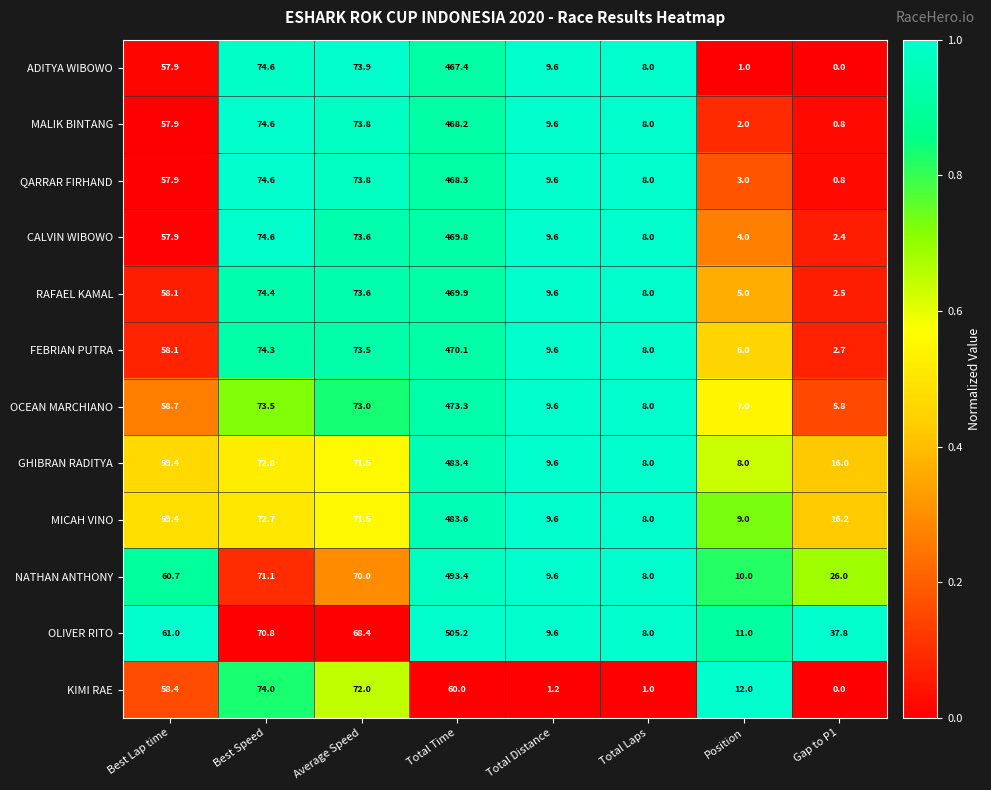

What is the difference between the highest and lowest values at Total Distance?

8.4